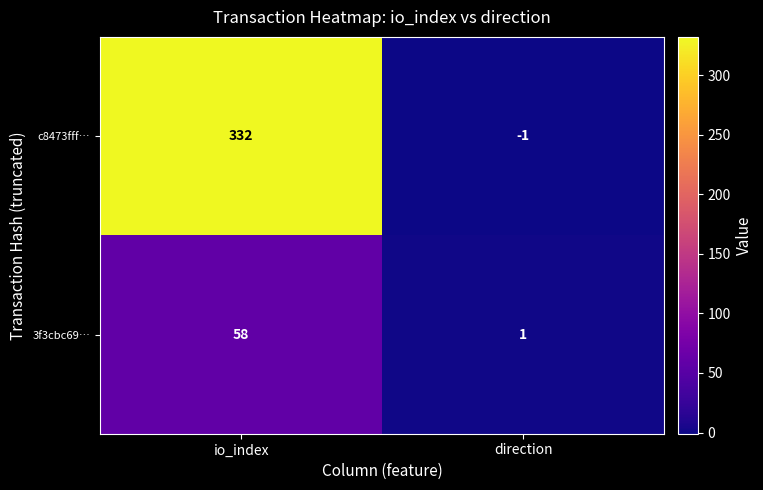

What is the difference between the c8473fff… values at io_index and direction?

333